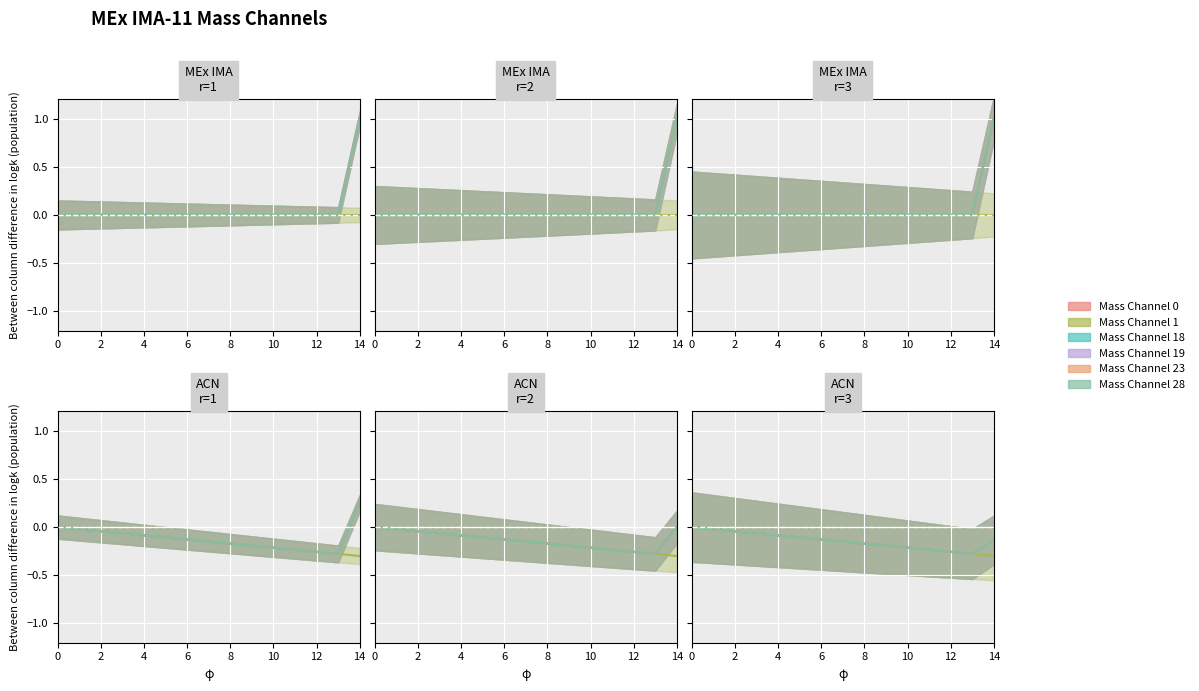

Count the Mass Channel 19 values in the range 0 to 1.

15